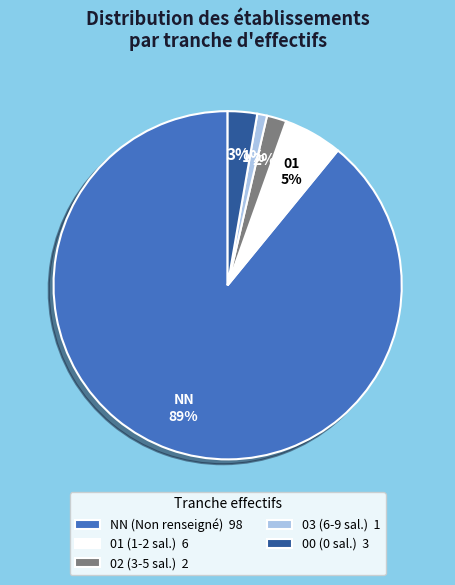

Combined, do 02 (3-5 sal.) 2 and 03 (6-9 sal.) 1 account for over 50%?

No